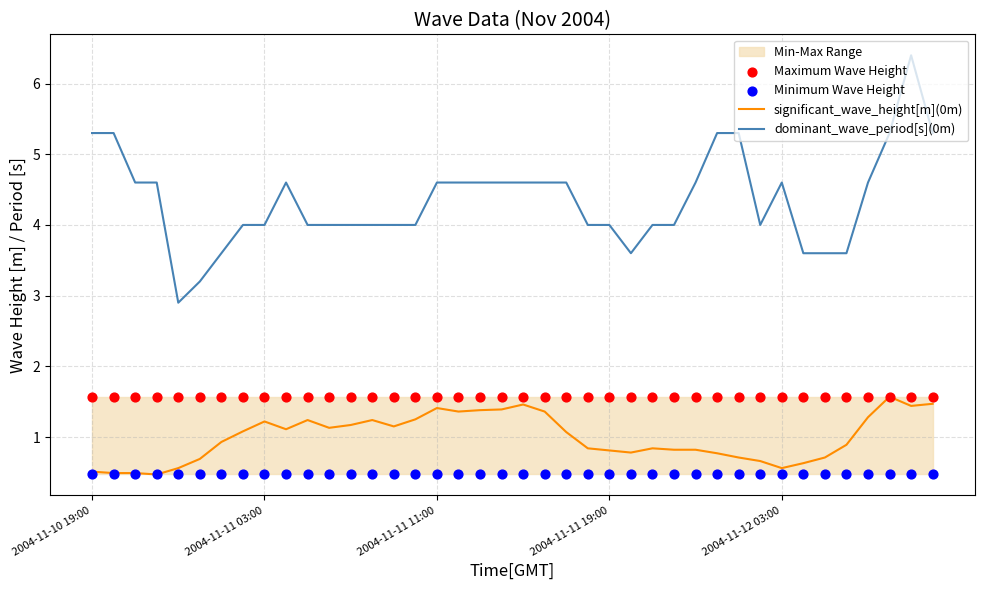

Which series has the largest Y range (max minus min)?

dominant_wave_period[s](0m)